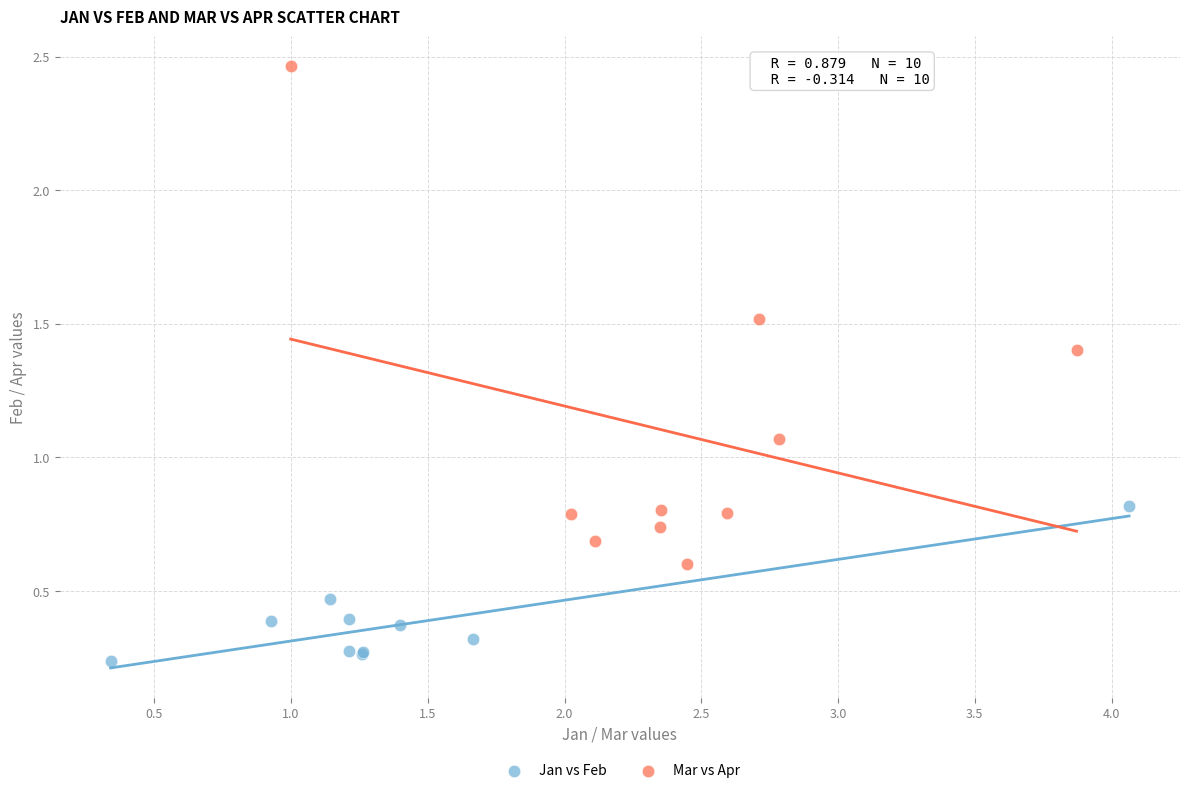

Which series contains the highest Y value?

Mar vs Apr